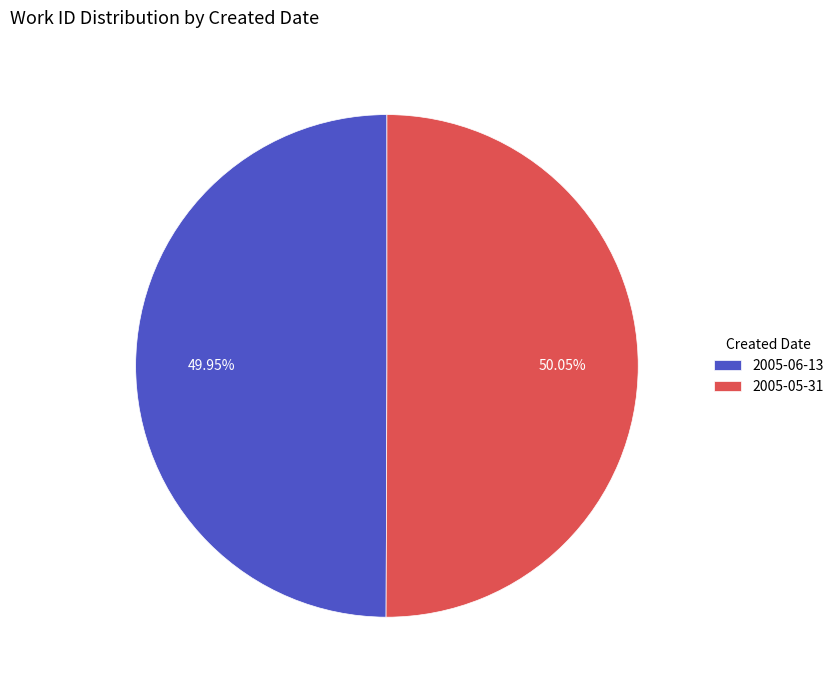

How many segments does this pie chart have?

2